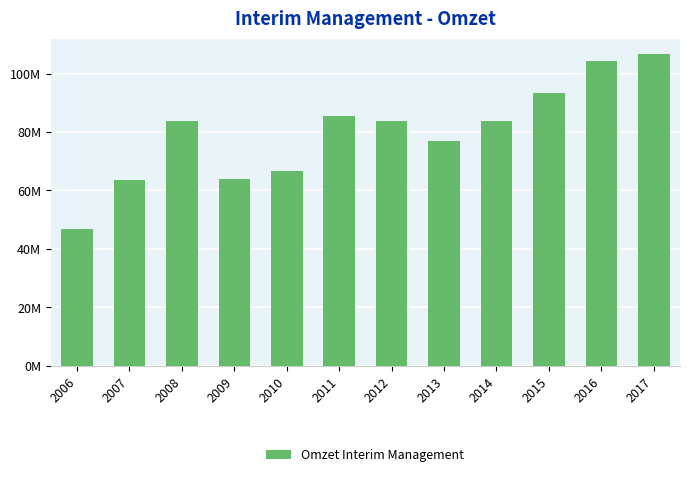

Does the chart contain any negative values?

No